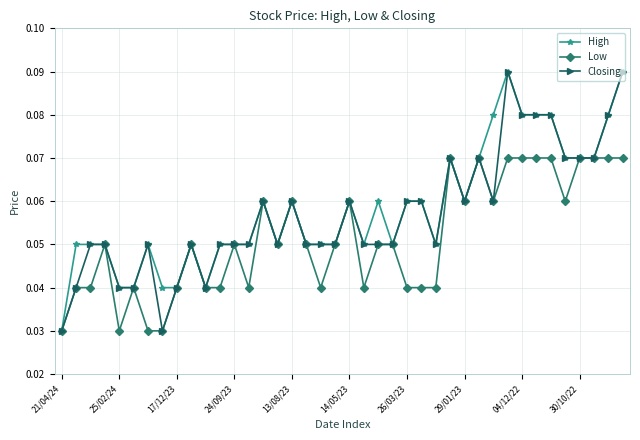

True or false: Low has more than 2 points higher than both neighbors.

True